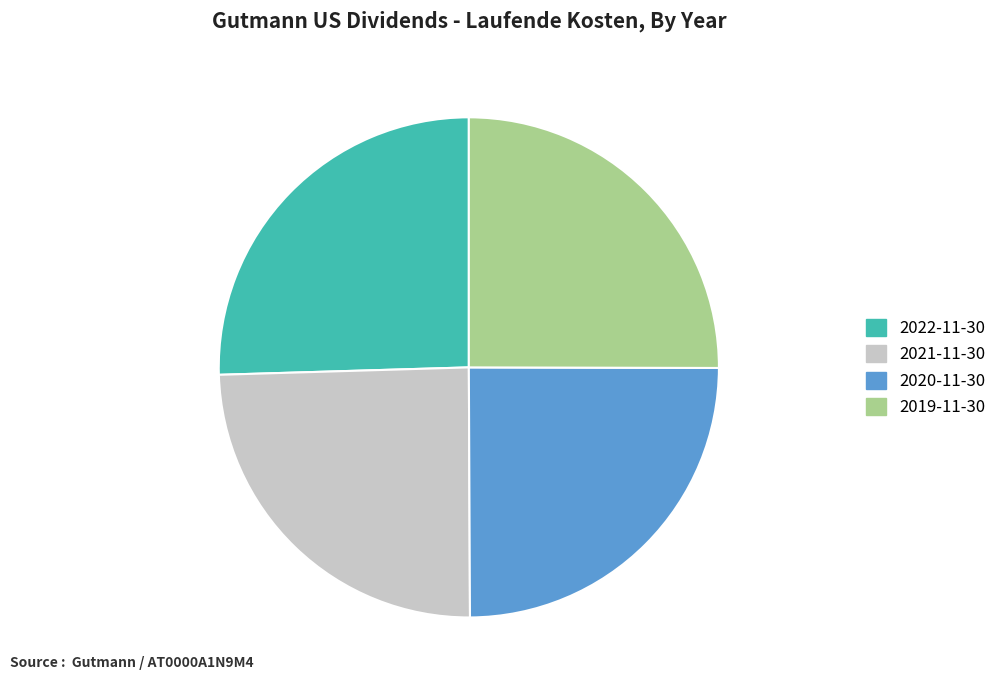

Does 2021-11-30 represent more than half of the total?

No